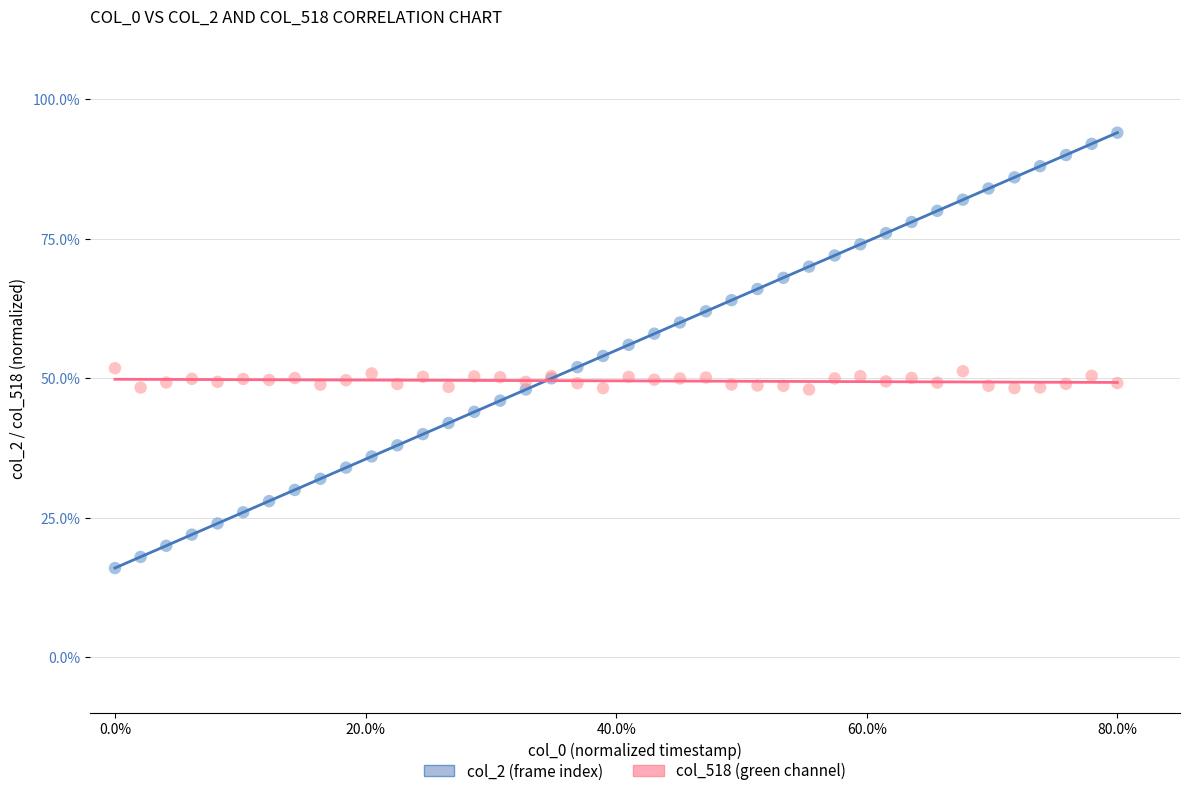

What is the X range (max minus min) for the scatter plot?

80.0